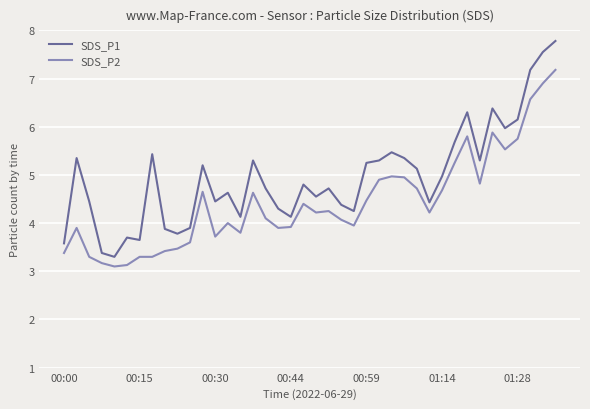

What is the greatest value displayed?

7.8